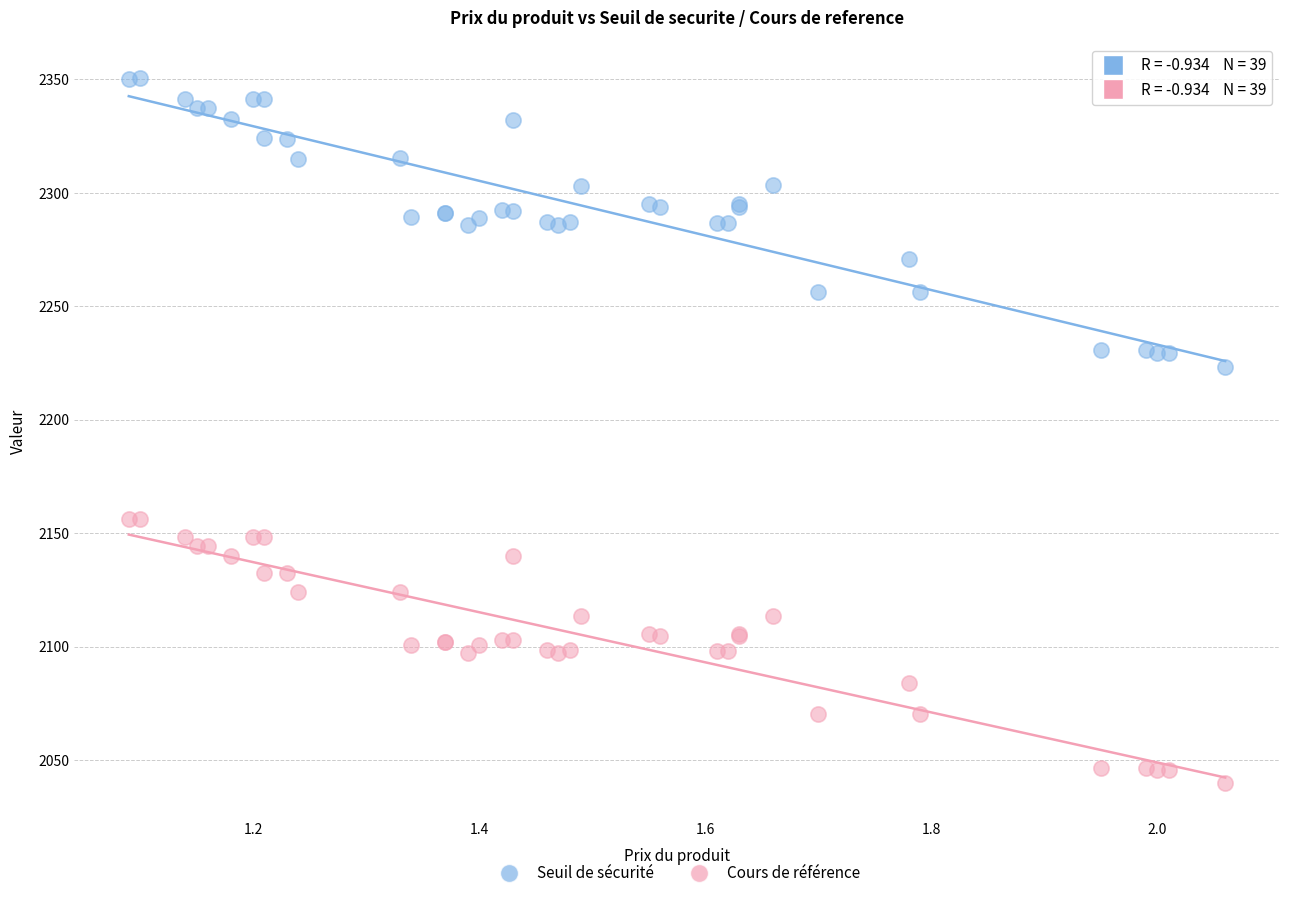

Across all series, what Y value is closest to 2195?

2223.3